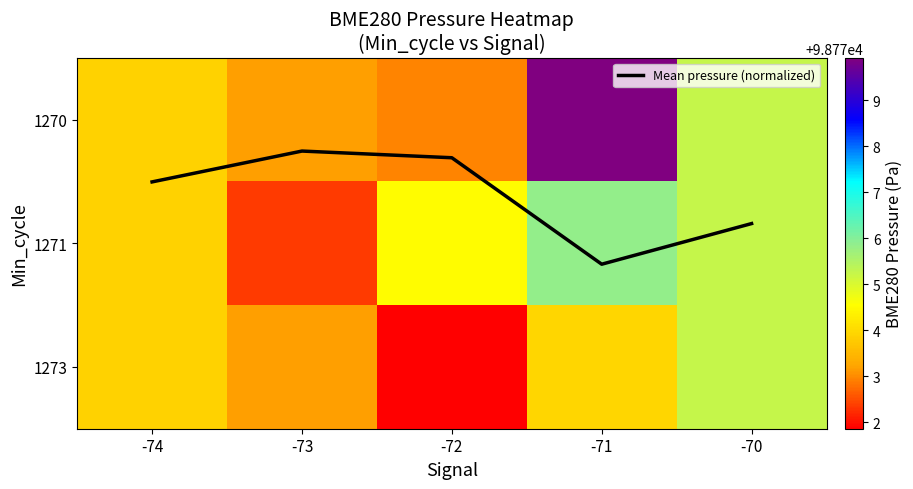

What is the difference between the second highest and second lowest values in the Mean pressure (normalized) series?

0.5